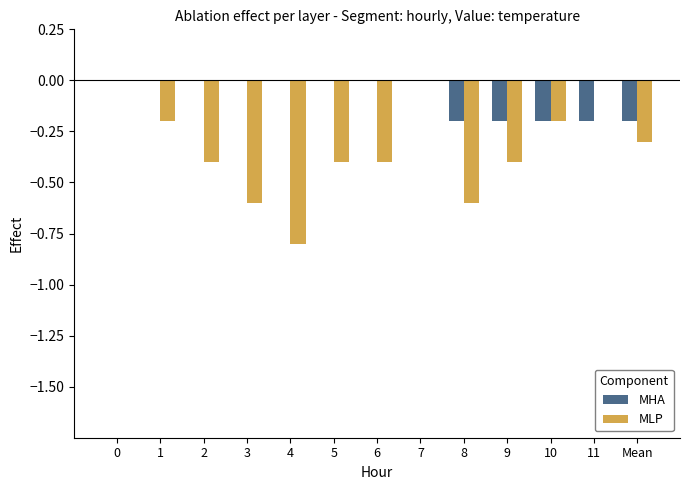

Which series changed the most between 4 and 10?

MLP